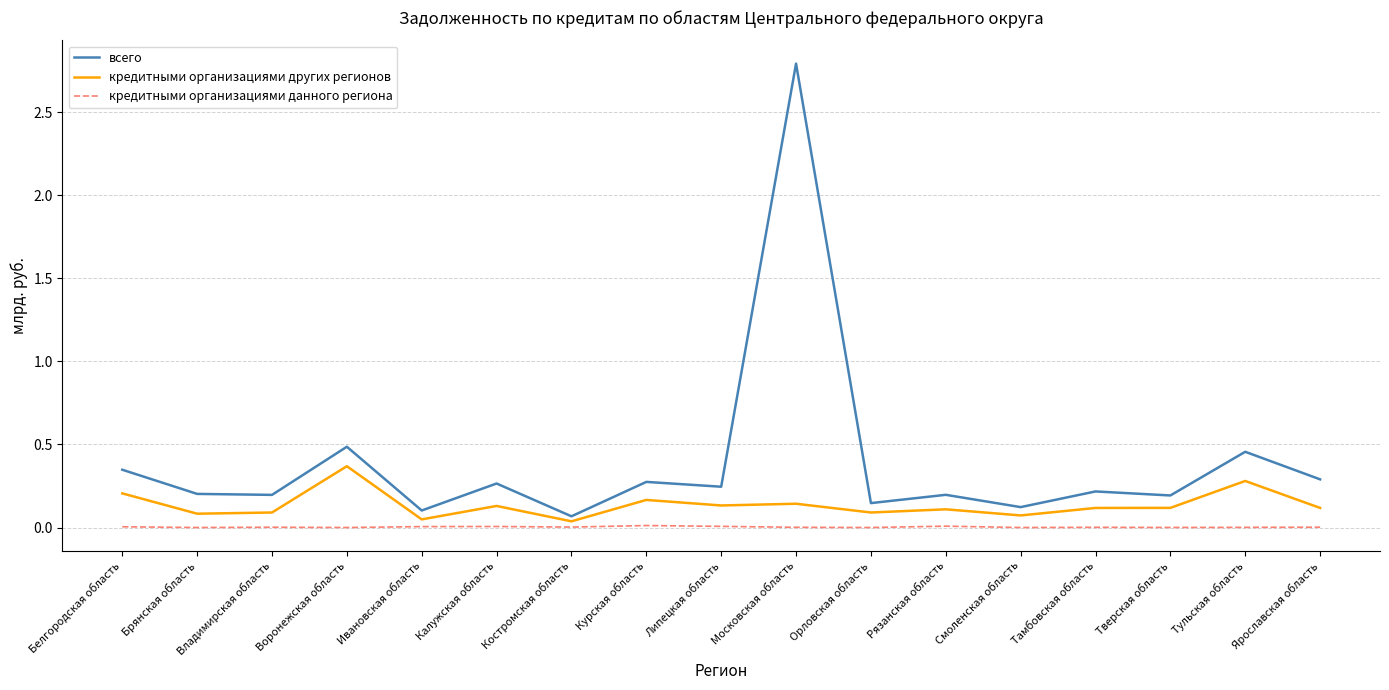

Is the value of всего at Брянская область greater than the value of кредитными организациями других регионов at Костромская область?

Yes